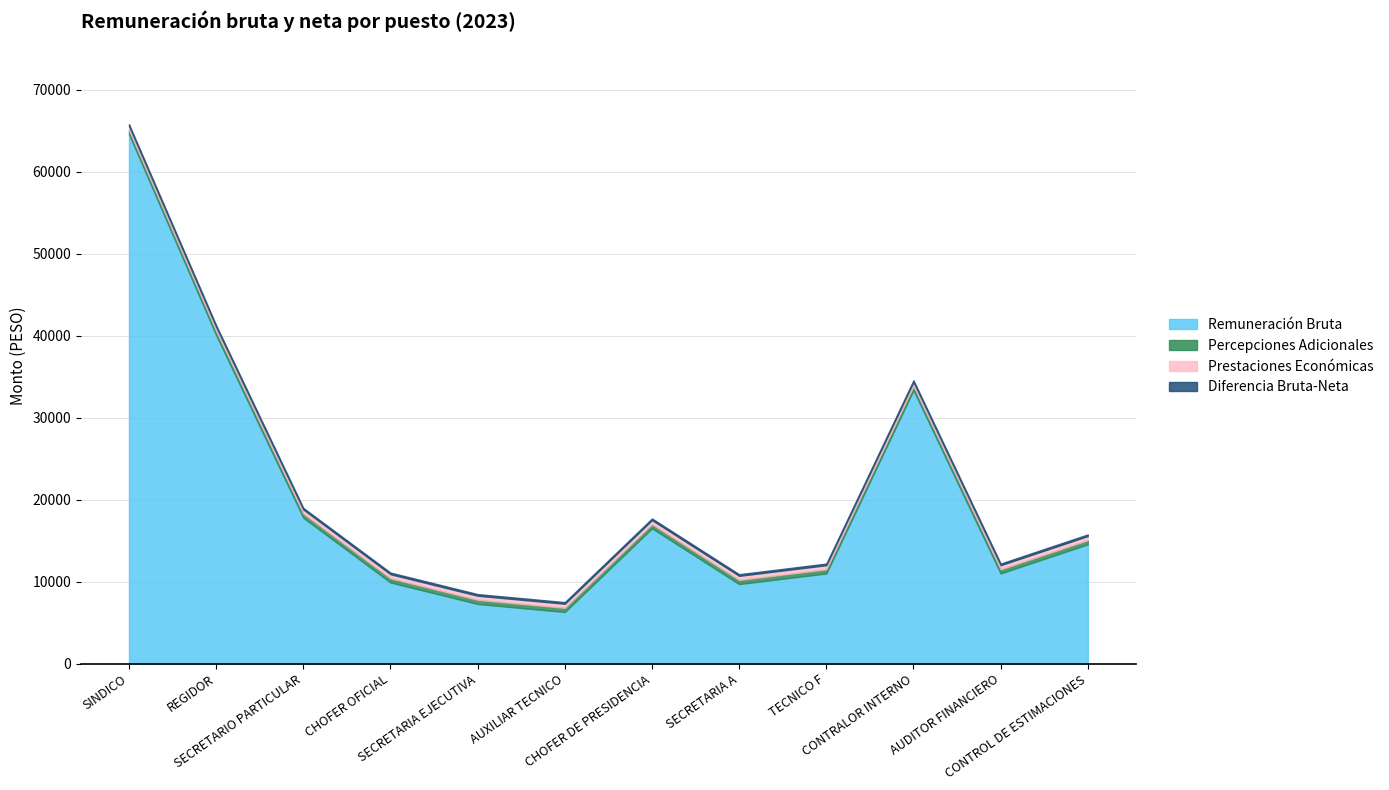

True or false: Remuneración Bruta and Remuneración Neta cross at least once.

False